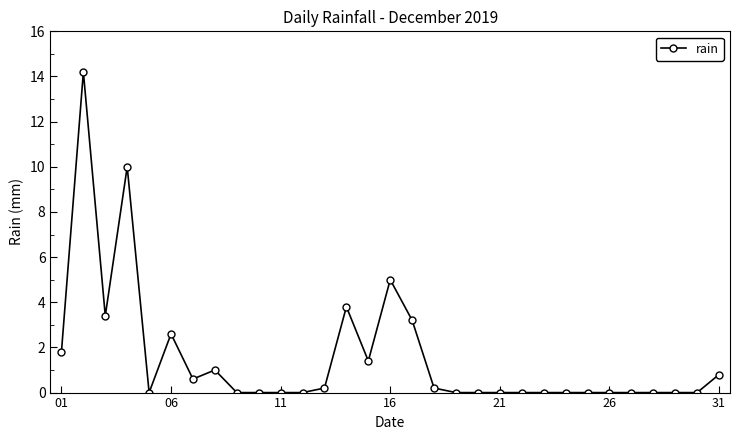

Count the number of categories in the chart.

31